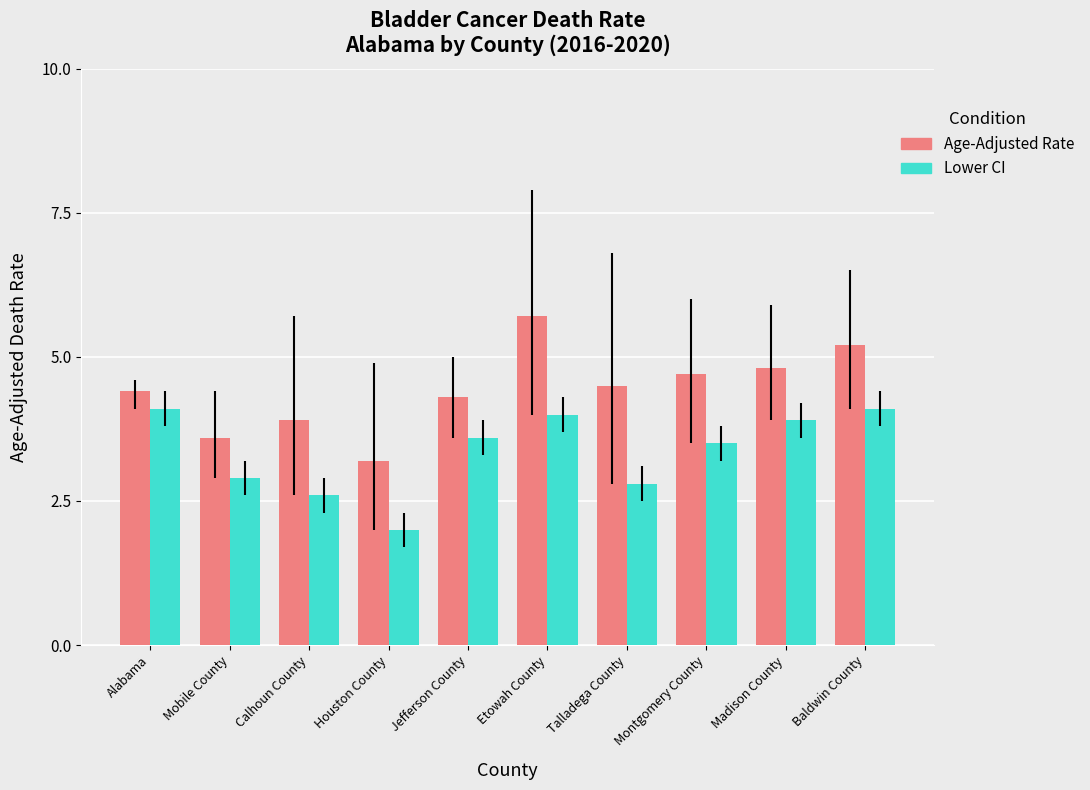

What is the value of the Lower CI bar at the 5th from the left?

3.6